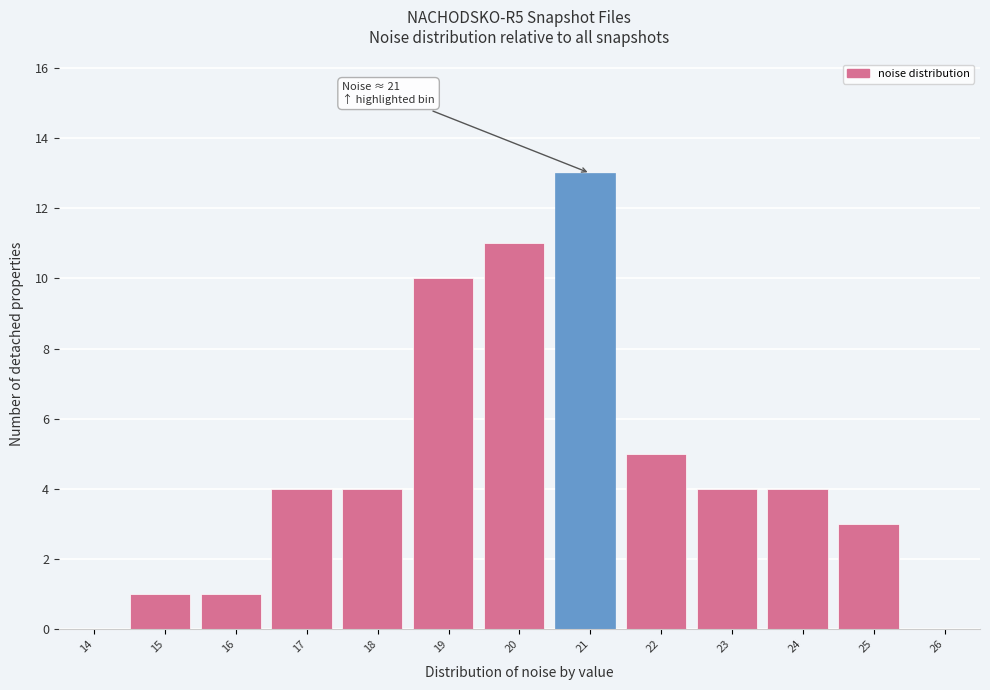

Reading left to right, what are all the values shown in this chart?

14=0	15=1	16=1	17=4	18=4	19=10	20=11	21=13	22=5	23=4	24=4	25=3	26=0